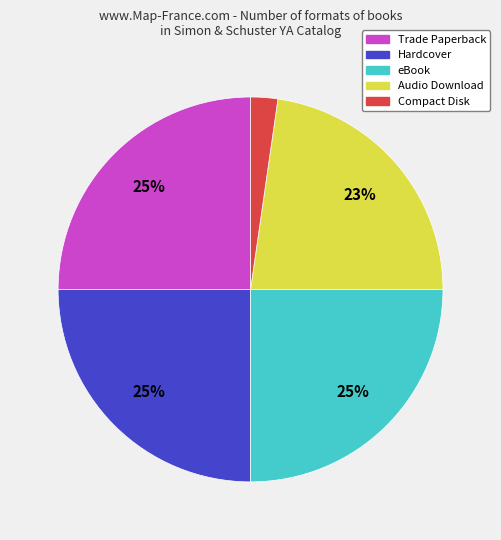

Which category has the smallest portion of the pie?

Compact Disk